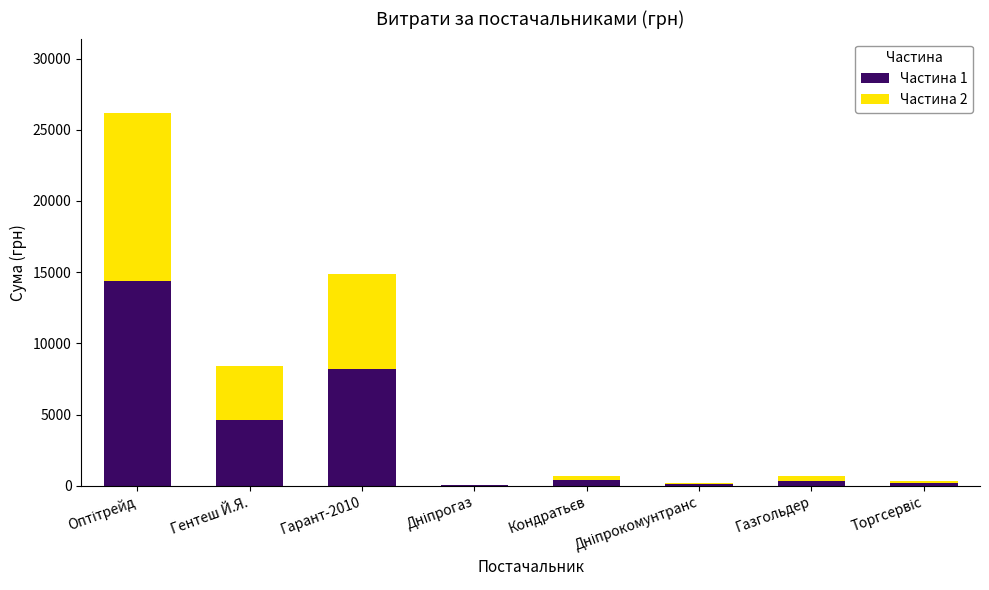

The Частина 1 series shows 8190.6 at Гарант-2010. True or false?

True